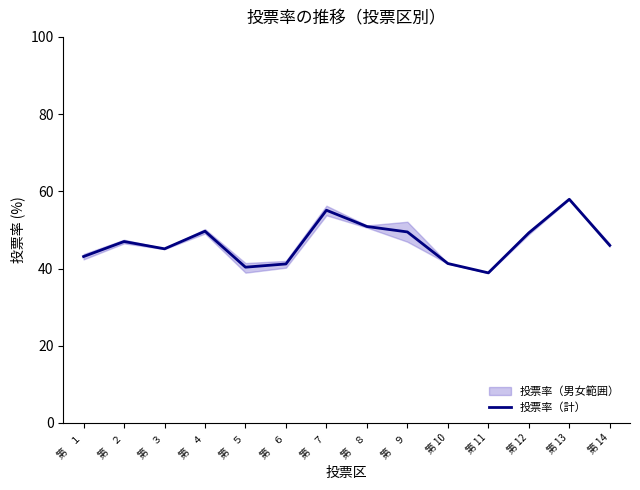

How many interior local peaks (higher than both neighbors) does the data have?

4